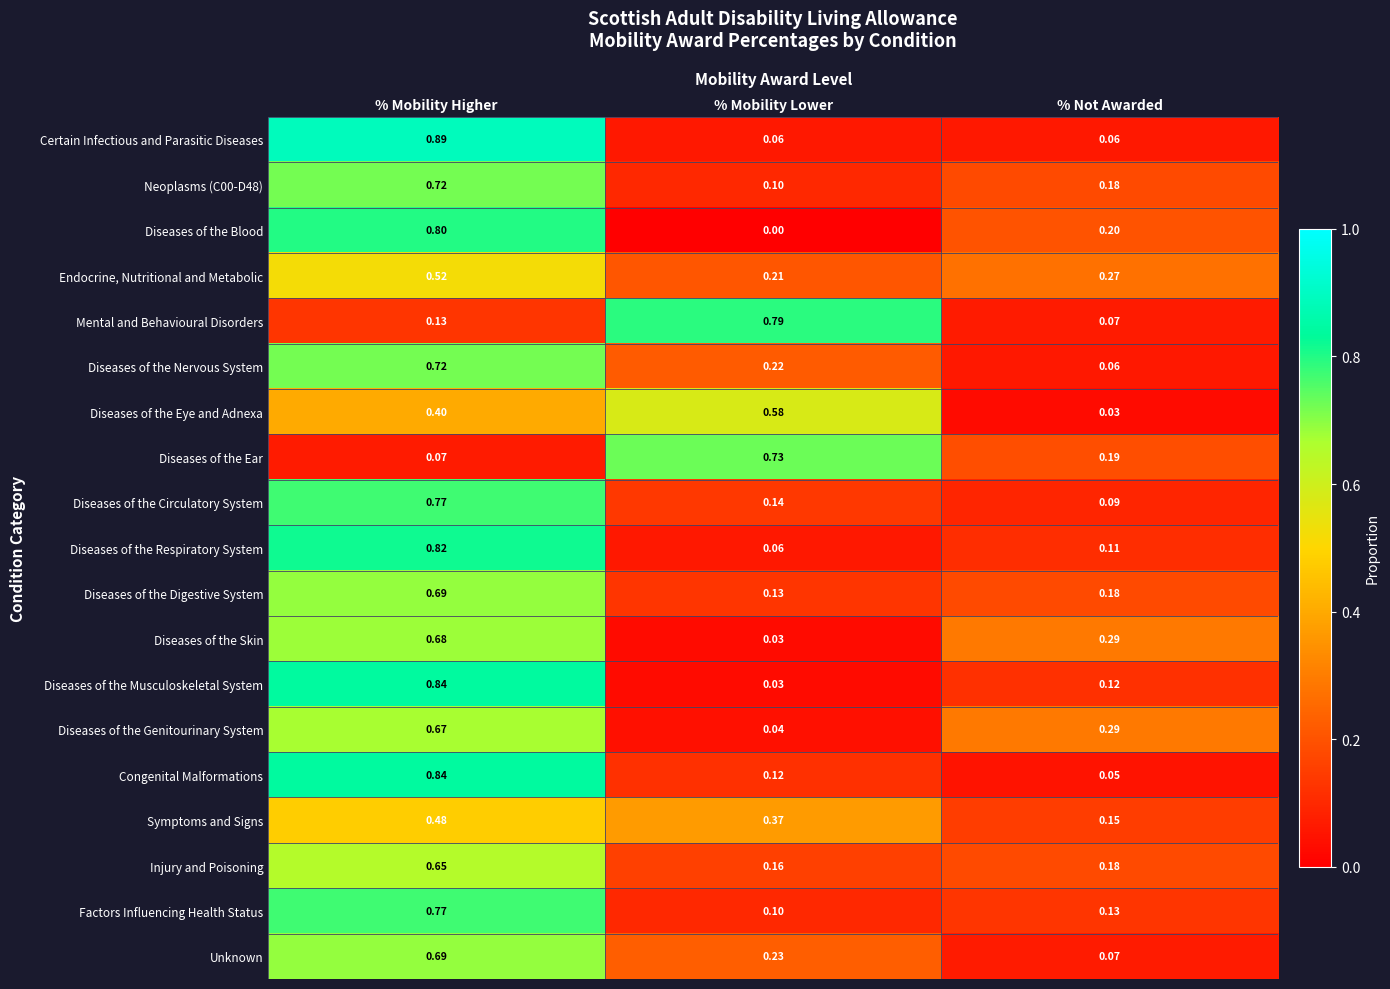

Which label corresponds to the largest value in the chart?

% Mobility Higher